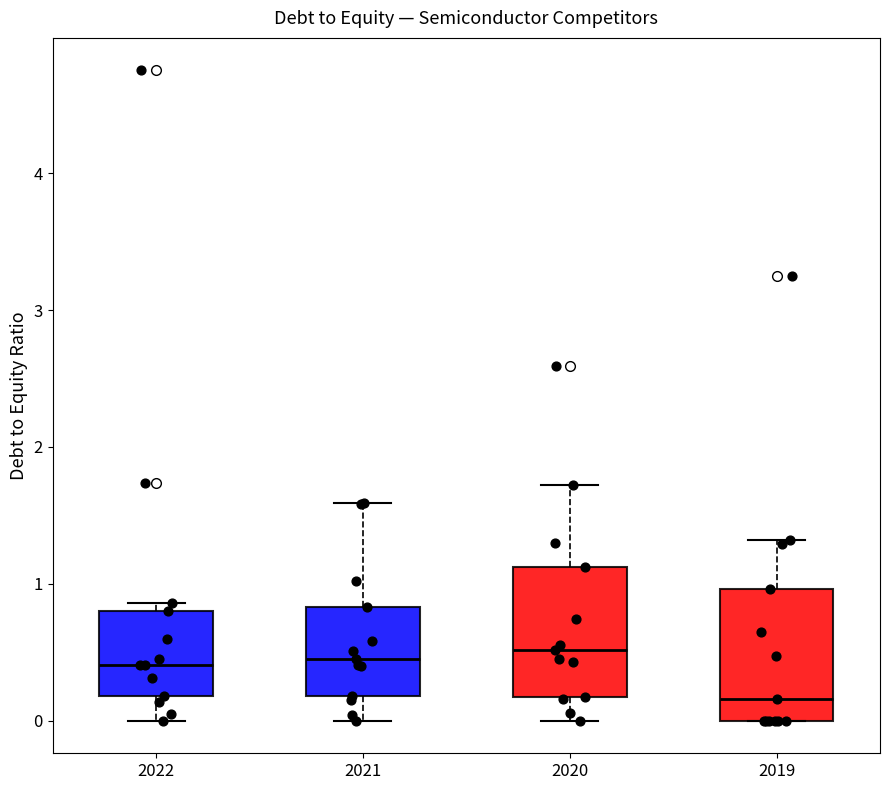

Reading left to right, transcribe this box plot: for each box, give where its median line is, the range the box spans, and where its two whiskers end, as read against the y-axis. The values are not printed on the chart, so give them approximately, as read against the axis.

2022: median 0.4, box 0.2 to 0.8, whiskers 0.0 to 0.9
2021: median 0.5, box 0.2 to 0.8, whiskers 0.0 to 1.6
2020: median 0.5, box 0.2 to 1.1, whiskers 0.0 to 1.7
2019: median 0.2, box 0.0 to 1.0, whiskers 0.0 to 1.3